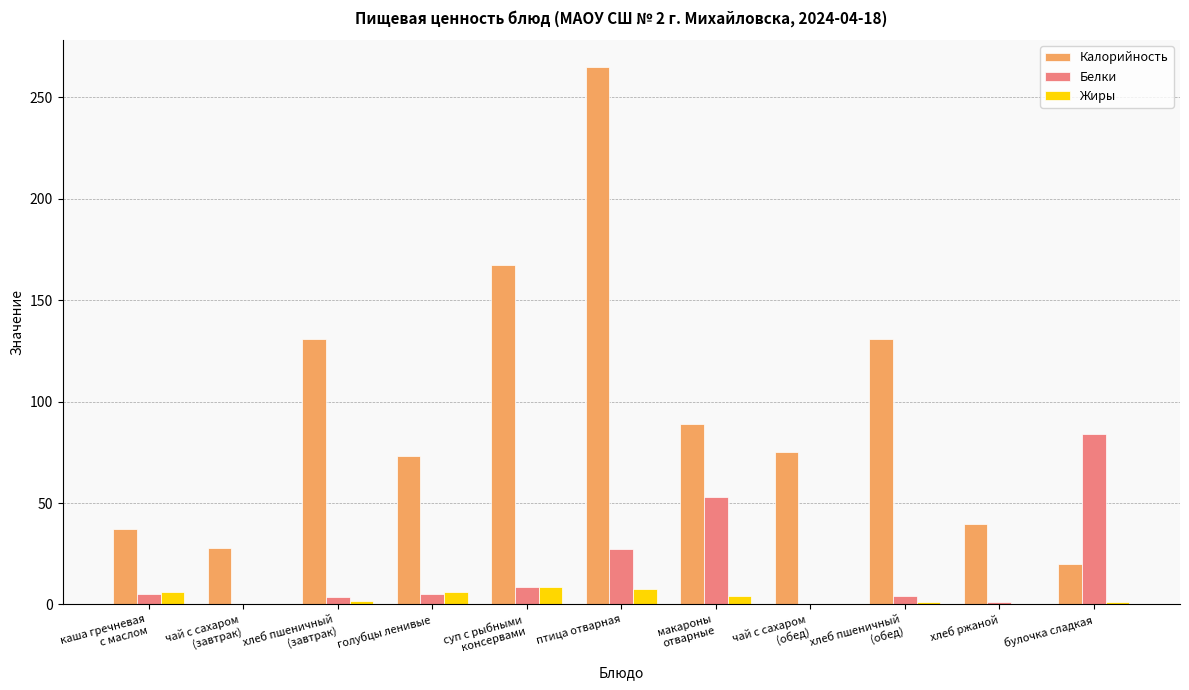

The value of Белки at птица отварная is 18.5. True or false?

False